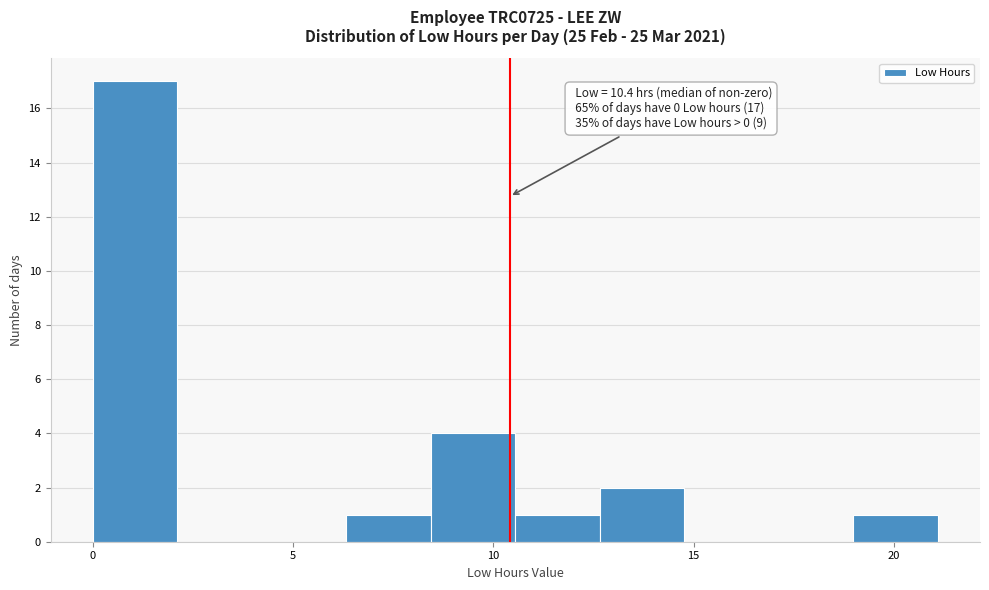

Which range on the x-axis has the tallest bar?

0.0 to 2.0